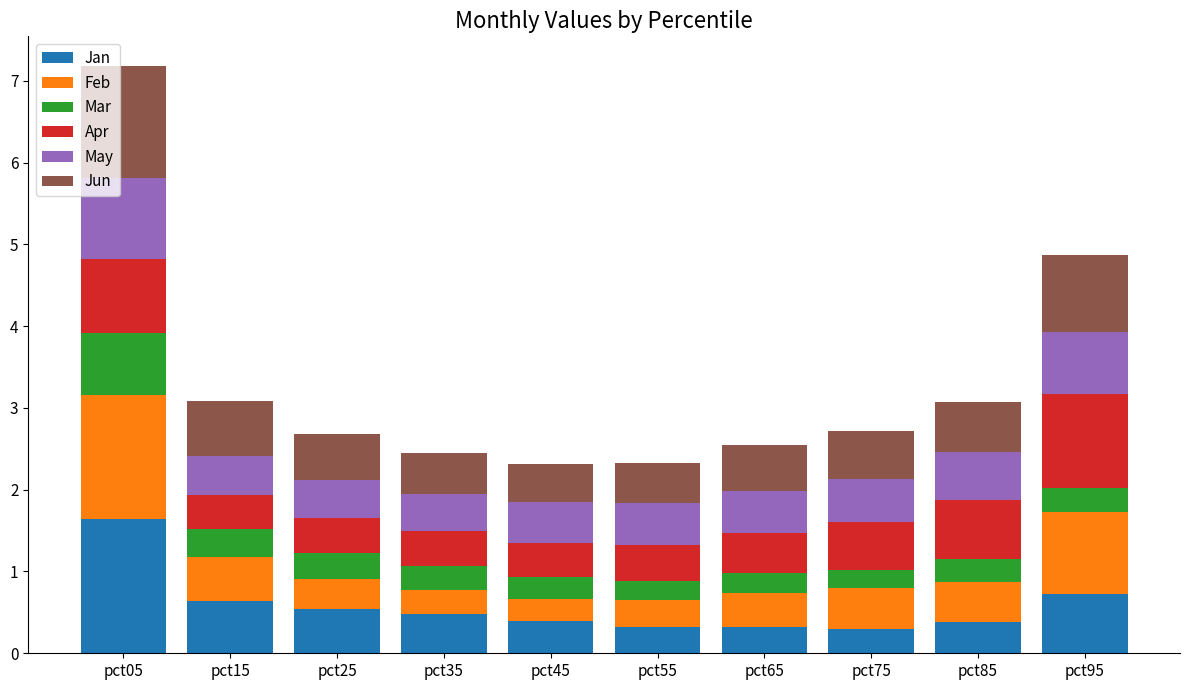

What is the maximum value for Jan?

1.6